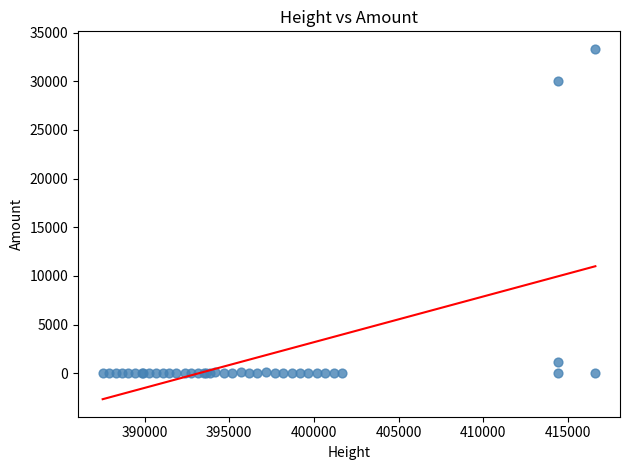

What Y value in the scatter plot is closest to 16666?

29997.0